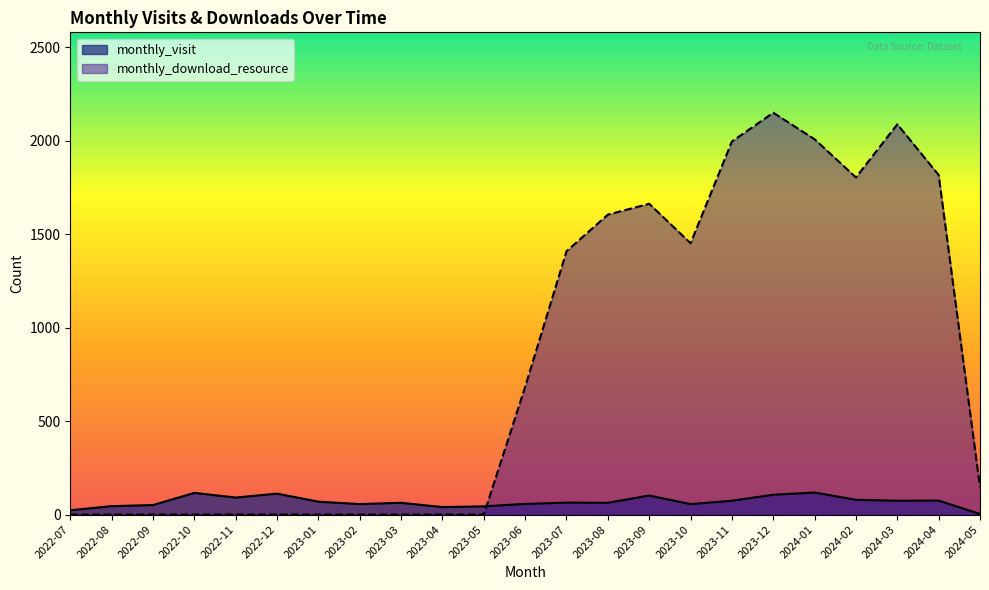

What are all the series names shown in the legend?

monthly_visit, monthly_download_resource